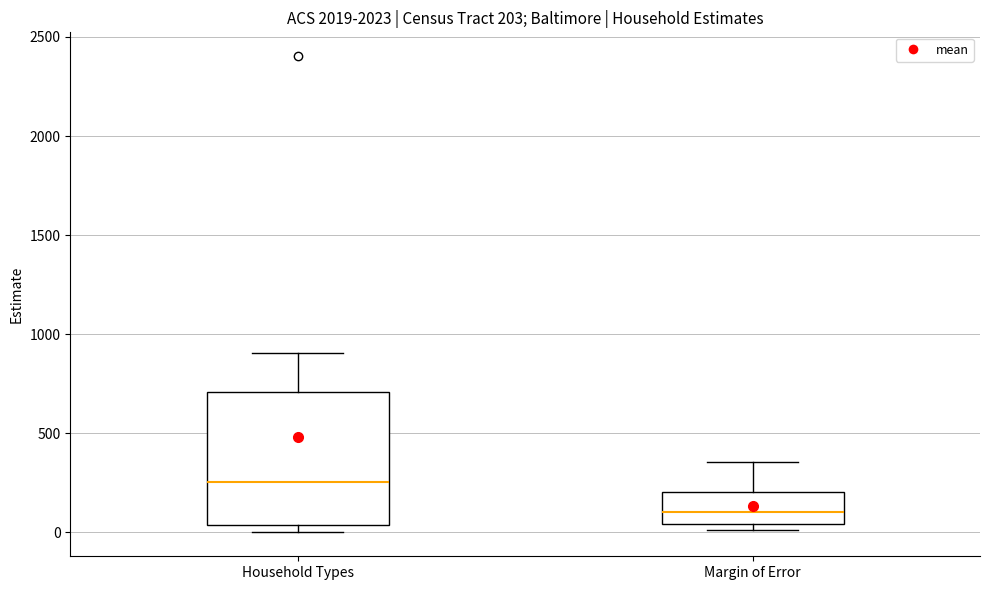

Which box has the highest median line?

Household Types